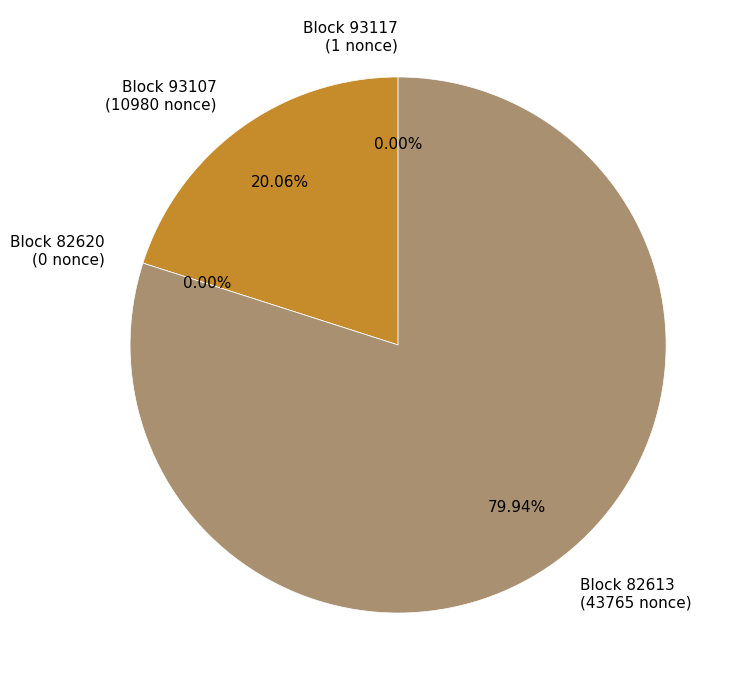

How many slices are in this pie chart?

4